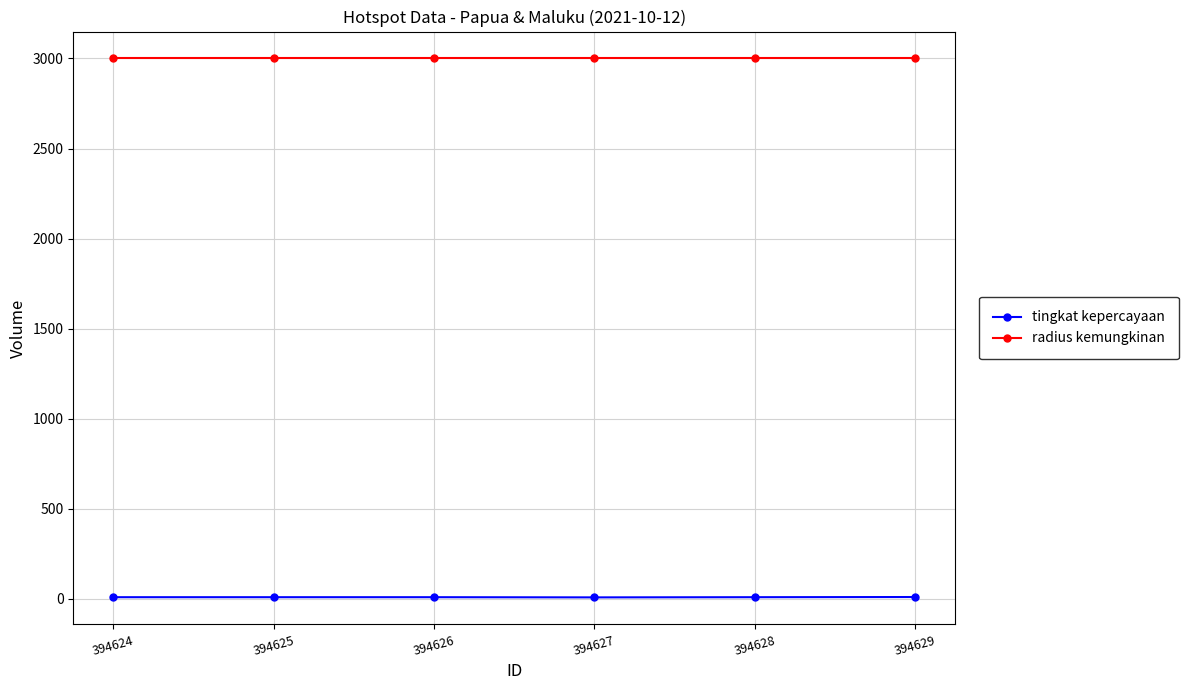

Which series has the widest spread of values?

tingkat kepercayaan